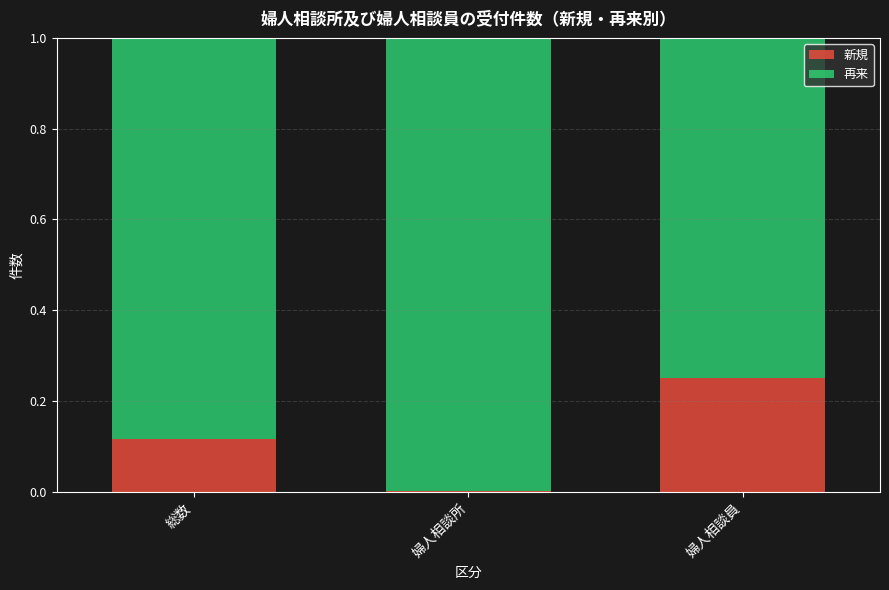

The 新規 series shows 0.2 at 総数. True or false?

False